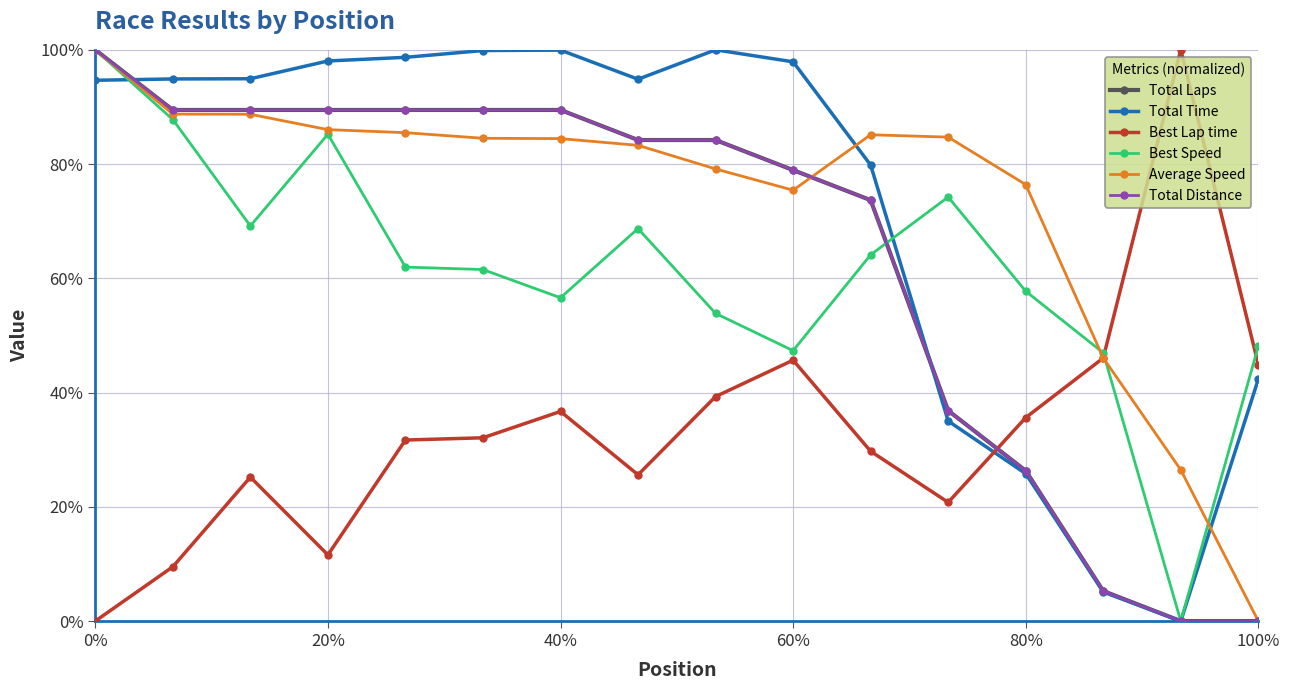

Does the chart have visible grid lines?

Yes